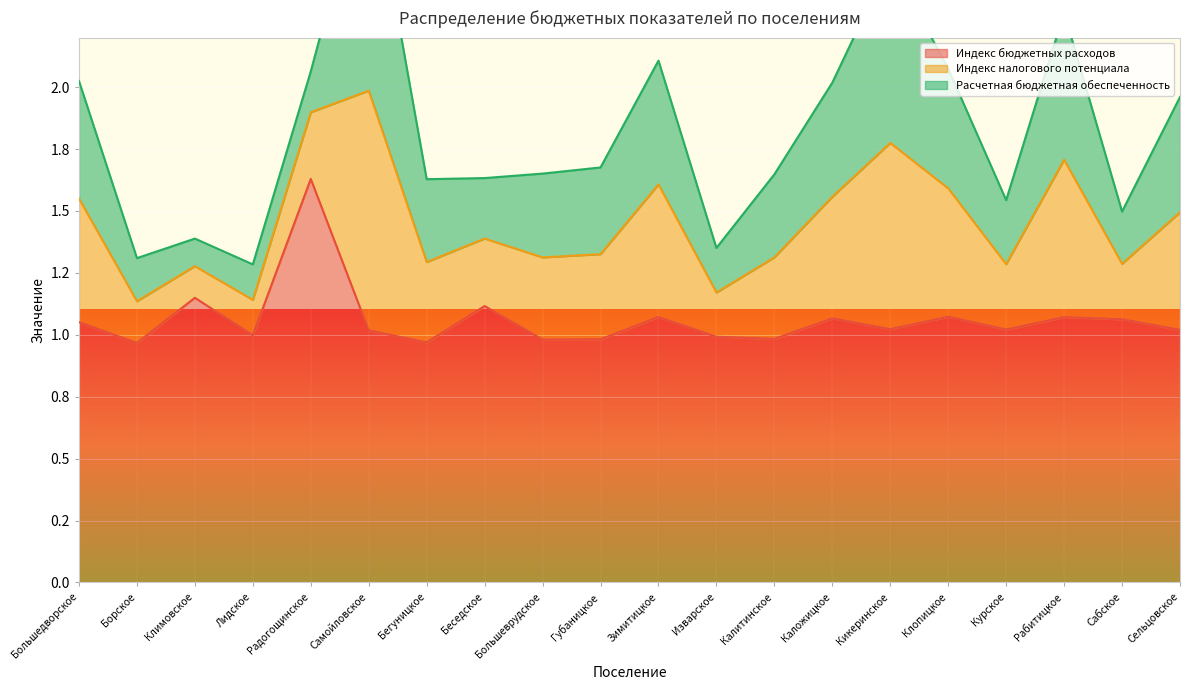

At which label does Индекс налогового потенциала reach its peak?

Самойловское